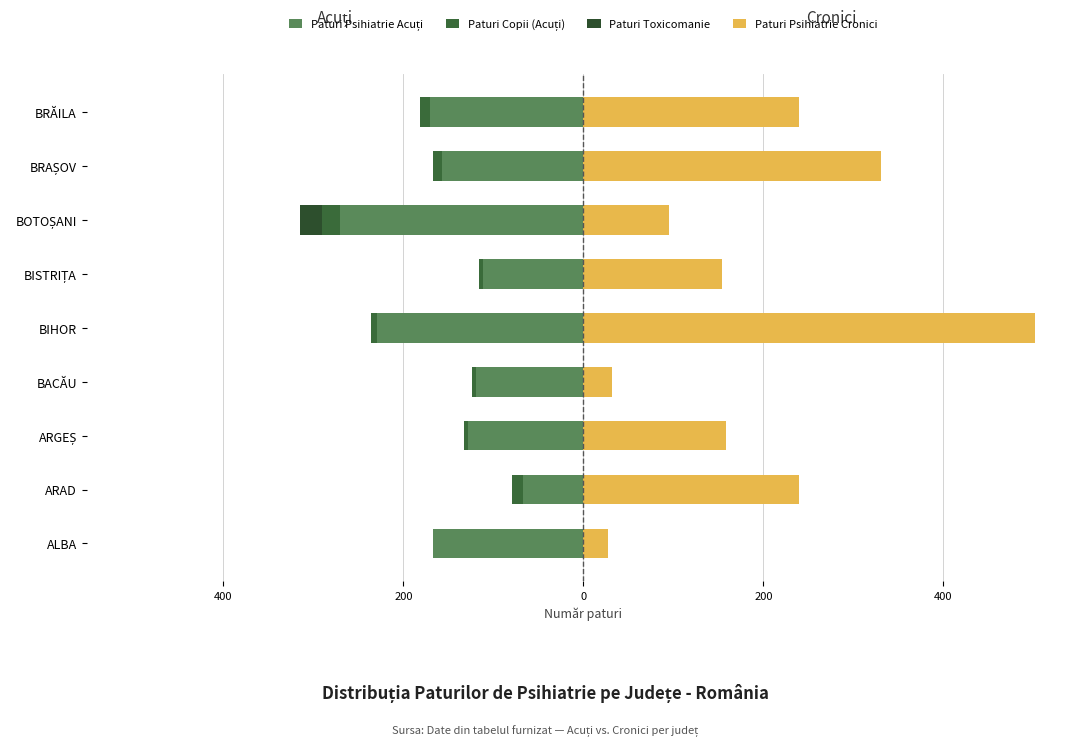

Count the number of categories in the chart.

9